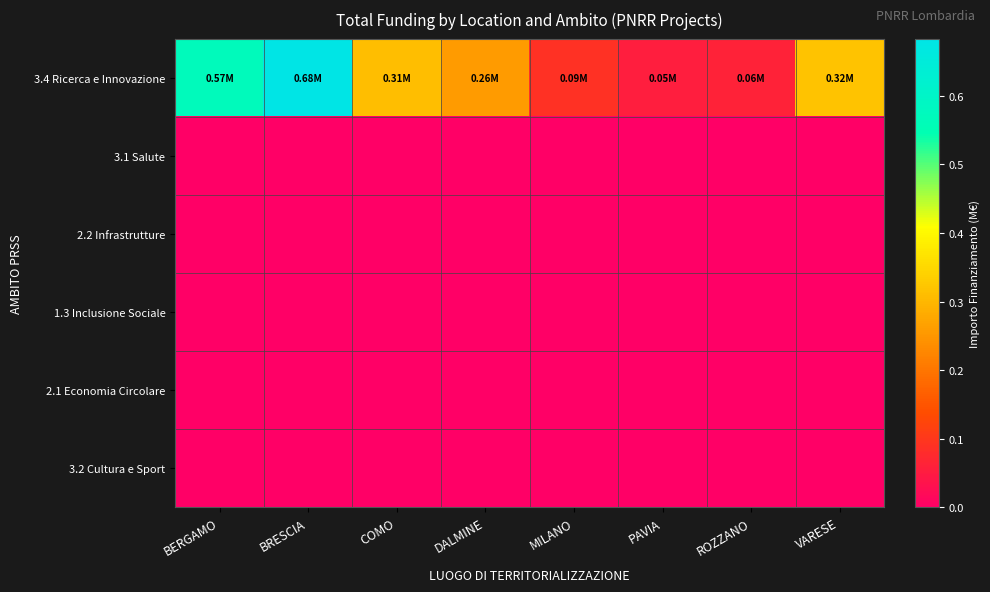

Which series has the widest spread of values?

3.4 Ricerca e Innovazione